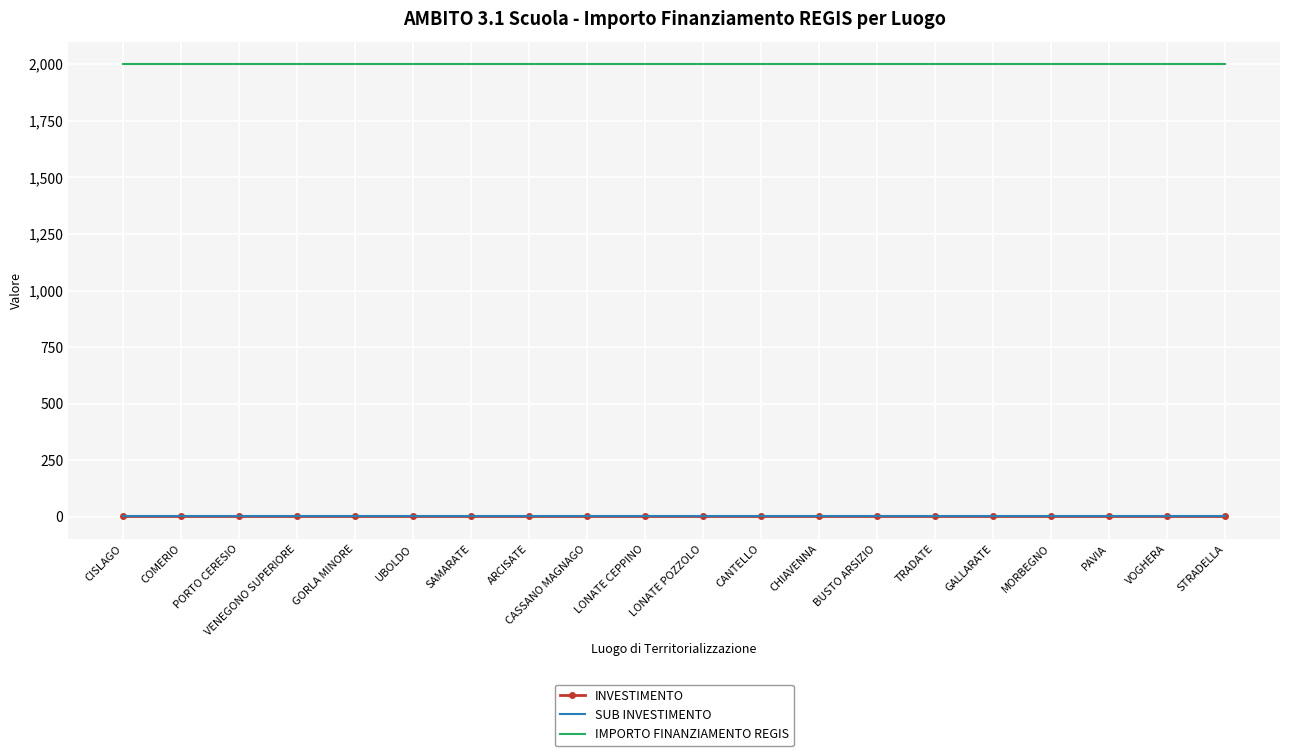

What is the label of the 18th point from the left?

PAVIA